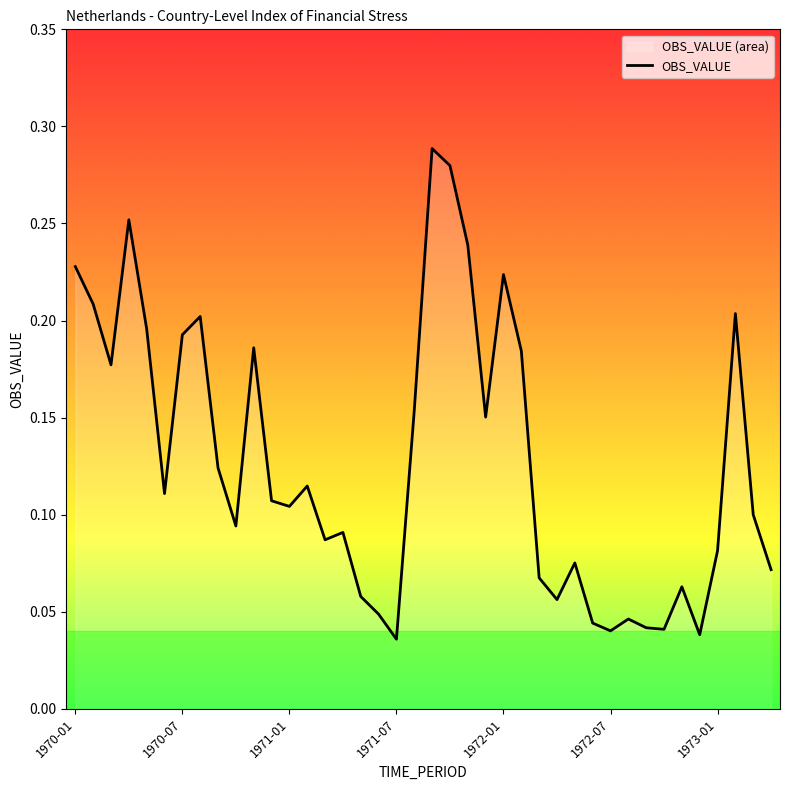

How many lines are shown in the chart?

1